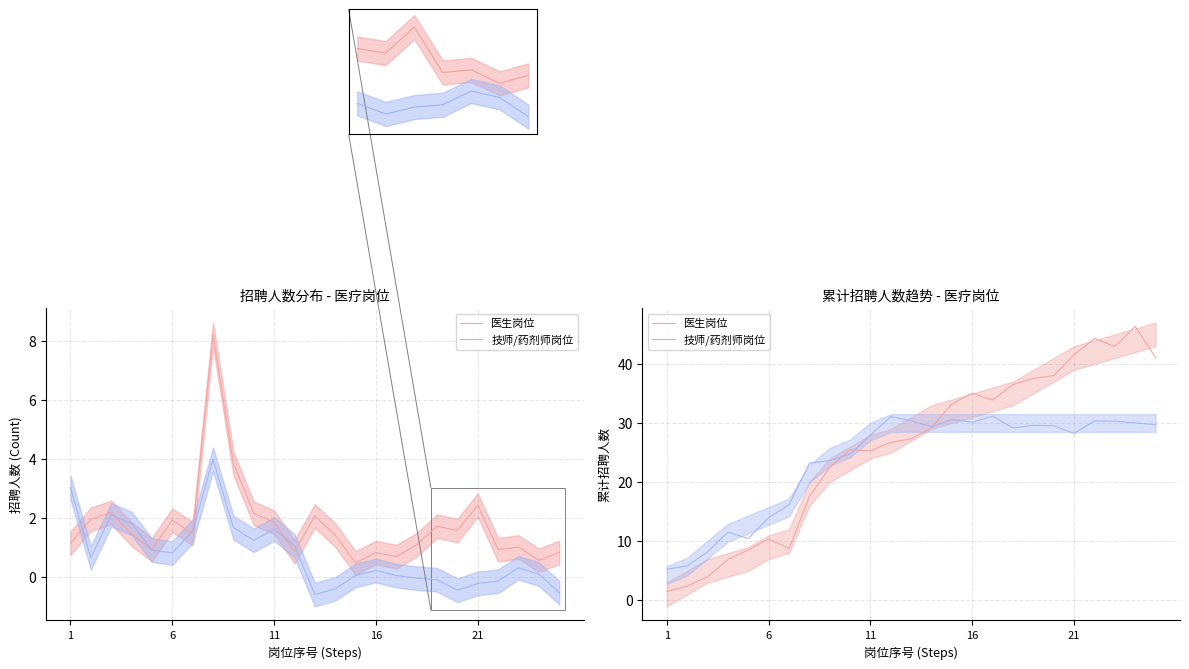

What is the smallest value displayed?

-0.5